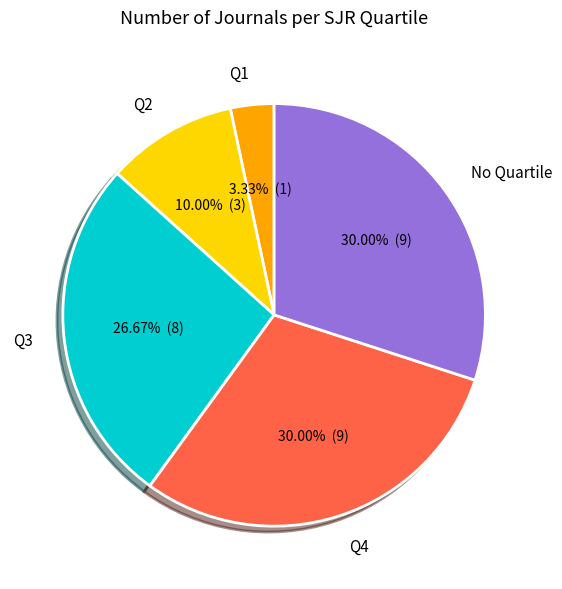

Is Q2 the majority of the pie?

No